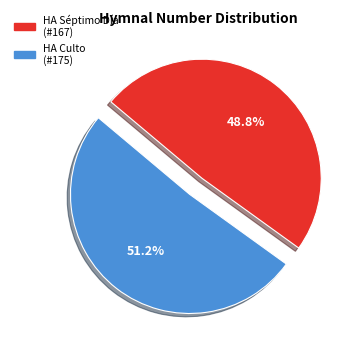

Is there a majority slice in this chart?

Yes